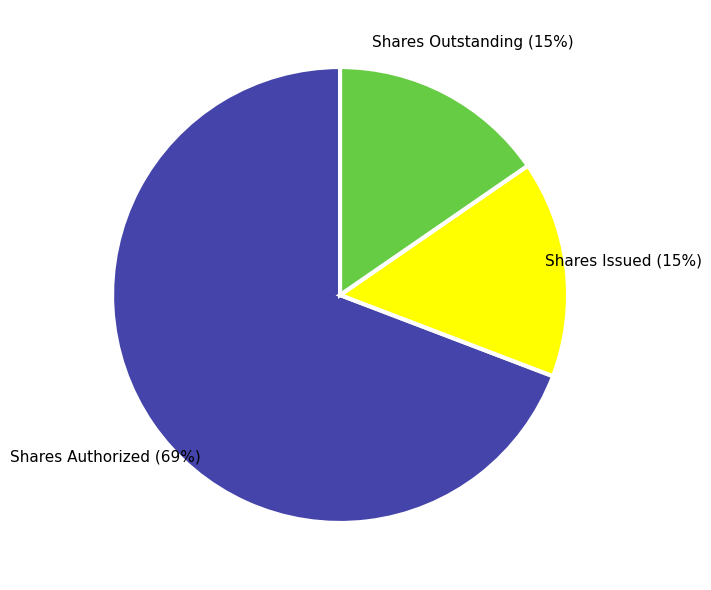

The Shares Outstanding slice represents 24% of the pie. True or false?

False